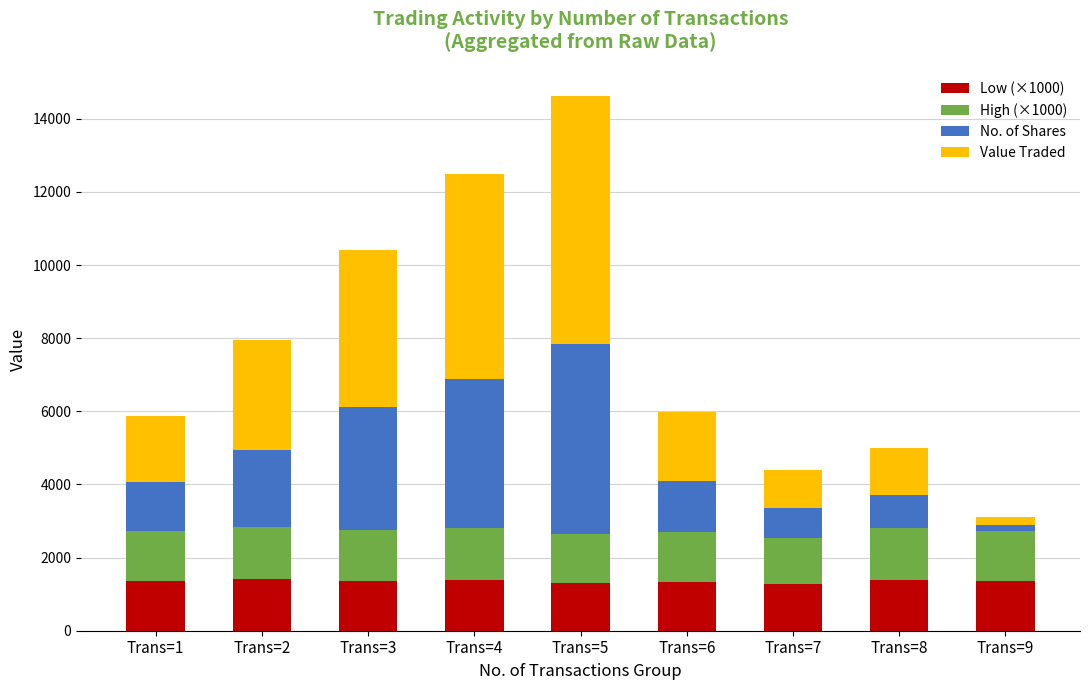

At which category is the sum across all series the highest?

Trans=5